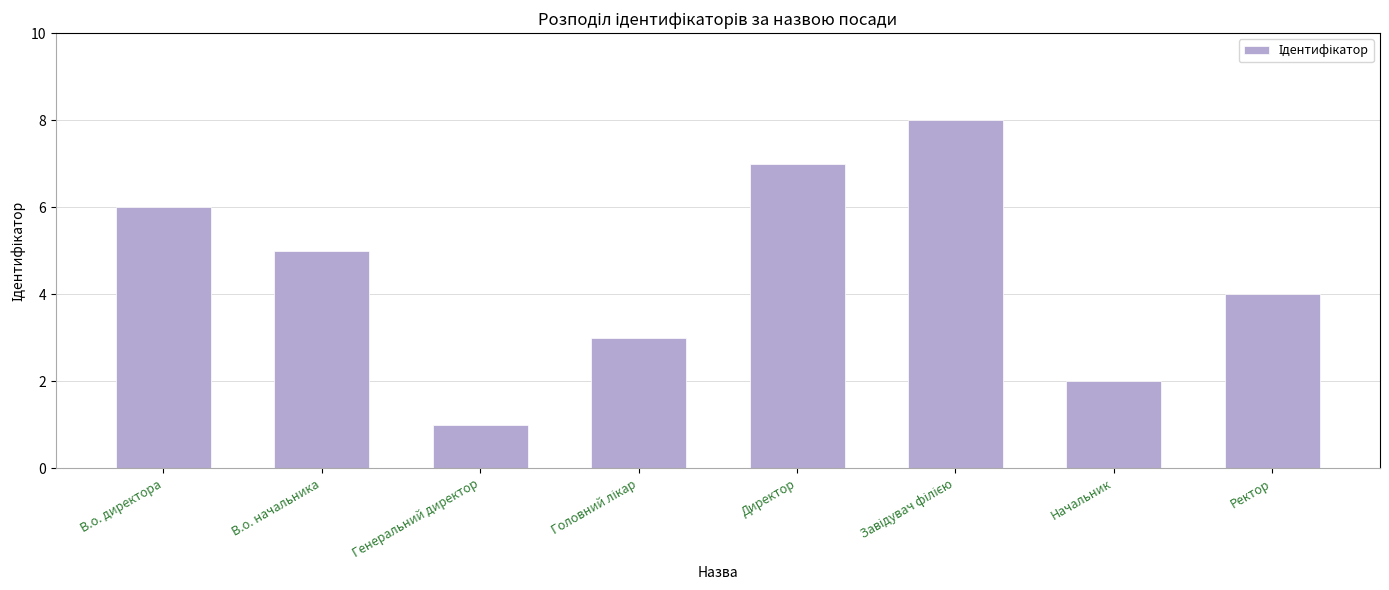

How many bars are there in total?

8